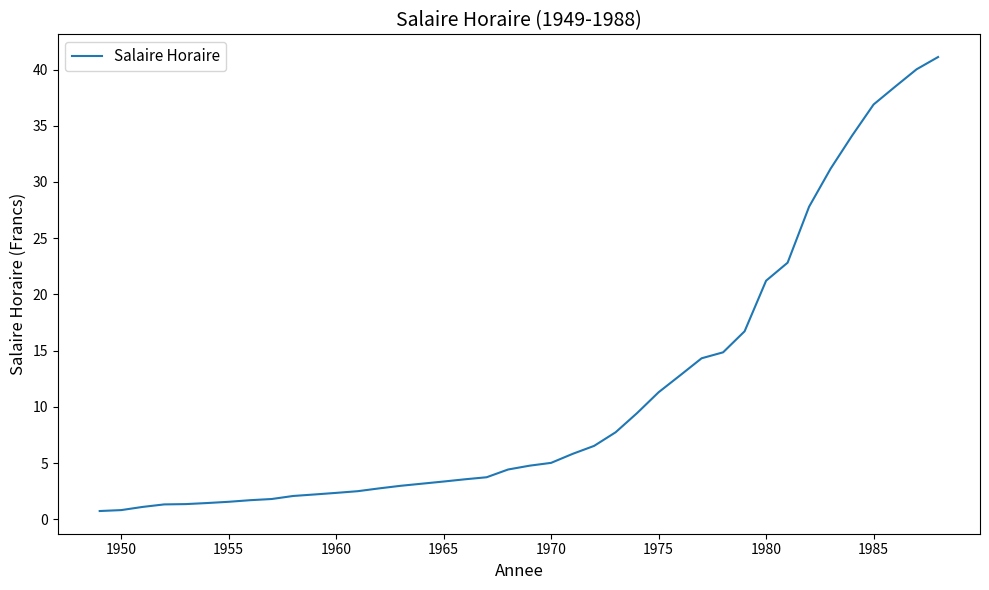

What is the difference between the maximum and minimum values?

40.4